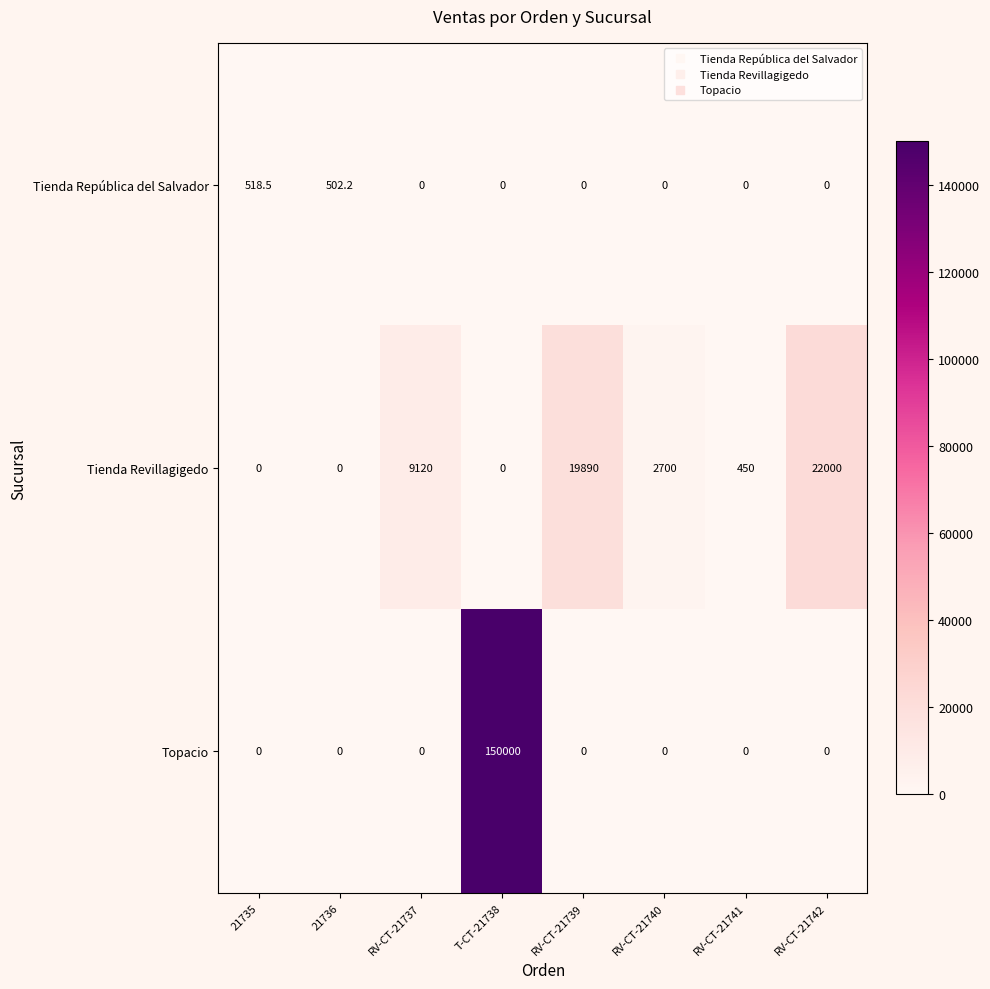

At which label does Tienda República del Salvador reach its peak?

21735